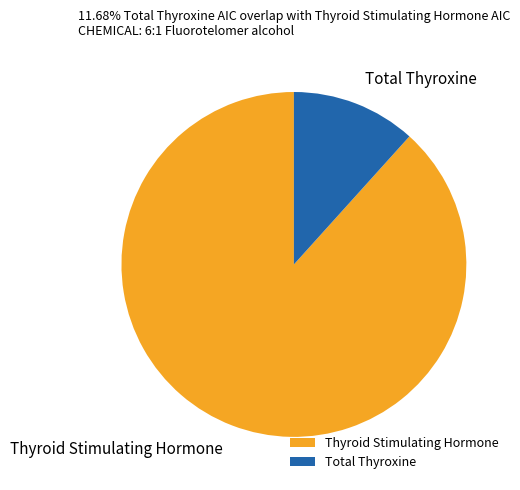

Which has a higher value, Total Thyroxine or Thyroid Stimulating Hormone?

Thyroid Stimulating Hormone